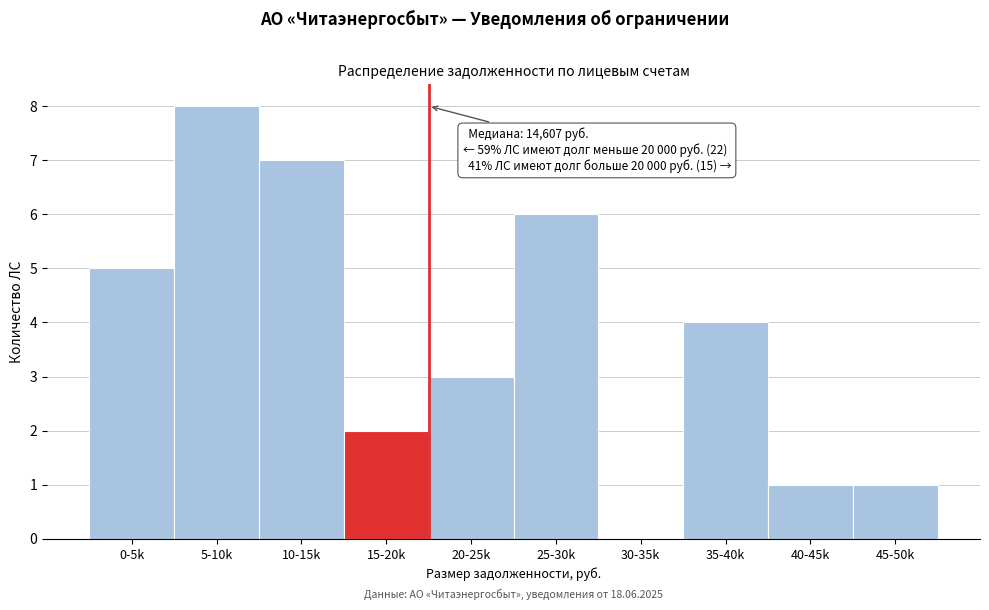

Reading right to left, what are all the values shown in this chart?

45-50k=1	40-45k=1	35-40k=4	30-35k=0	25-30k=6	20-25k=3	15-20k=2	10-15k=7	5-10k=8	0-5k=5